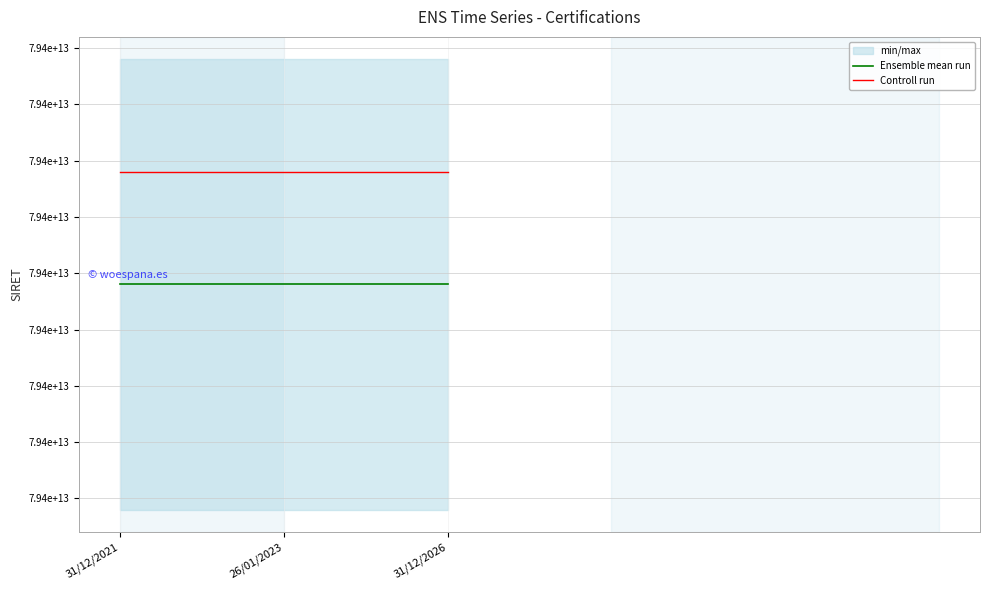

True or false: Controll run has a value of 139189388963550 at 26/01/2023.

False